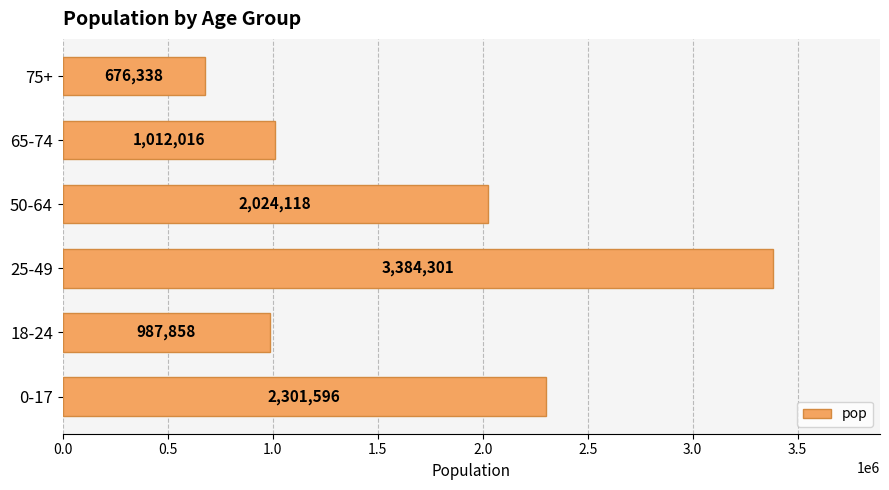

Rank the categories by value from lowest to highest.

75+, 18-24, 65-74, 50-64, 0-17, 25-49